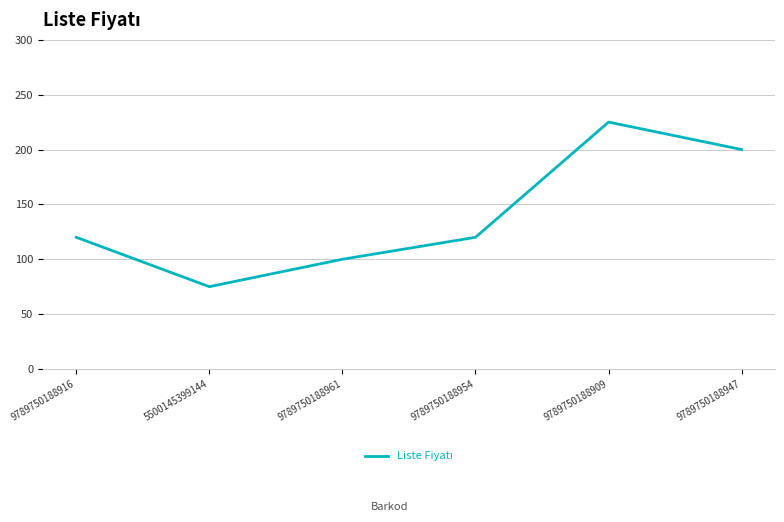

Does the chart have visible grid lines?

Yes